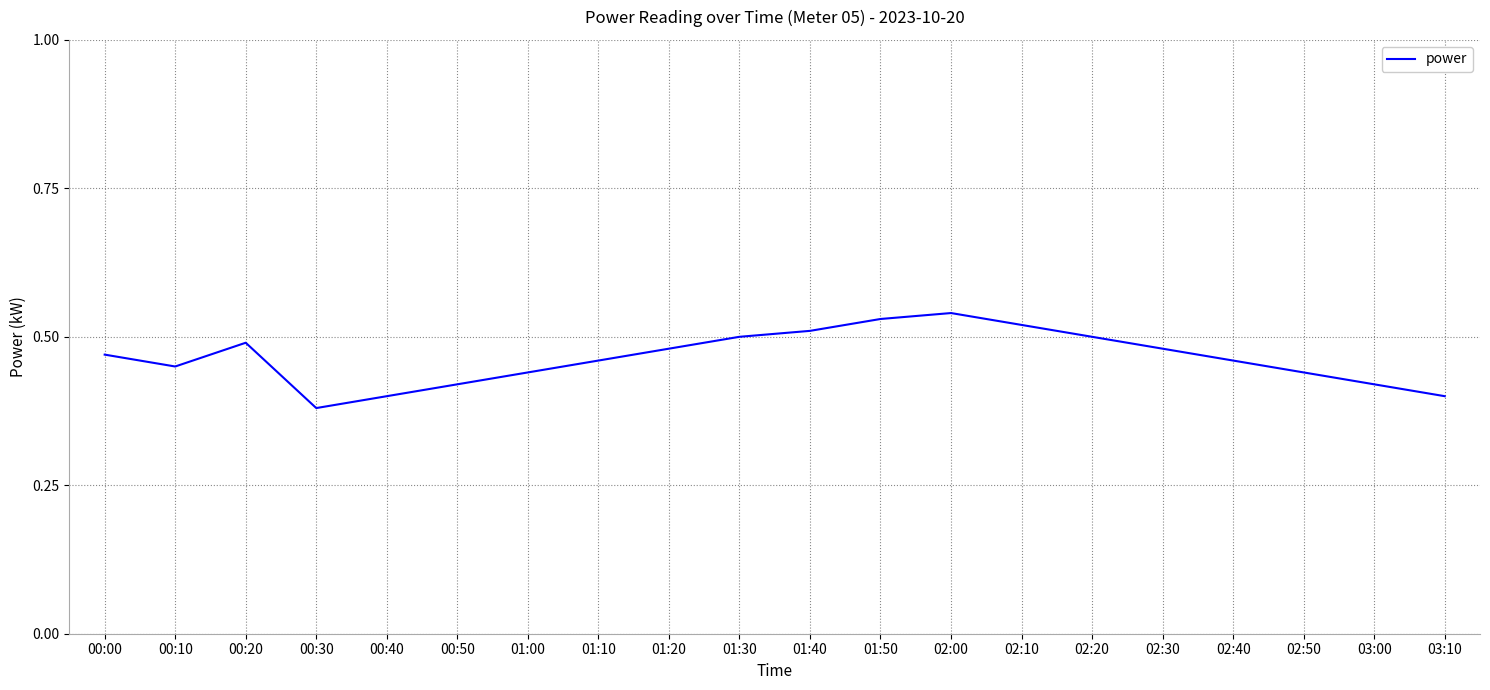

What position from the left is 01:20?

9